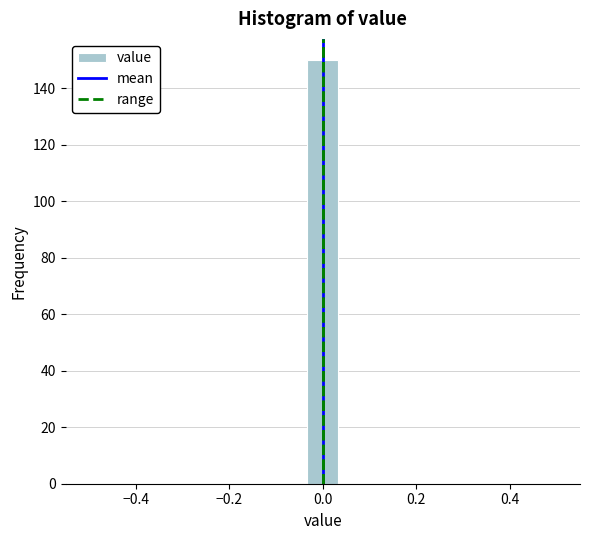

Around what value on the x-axis is the tallest bar? Give the approximate position of its centre, as read against the axis.

0.00